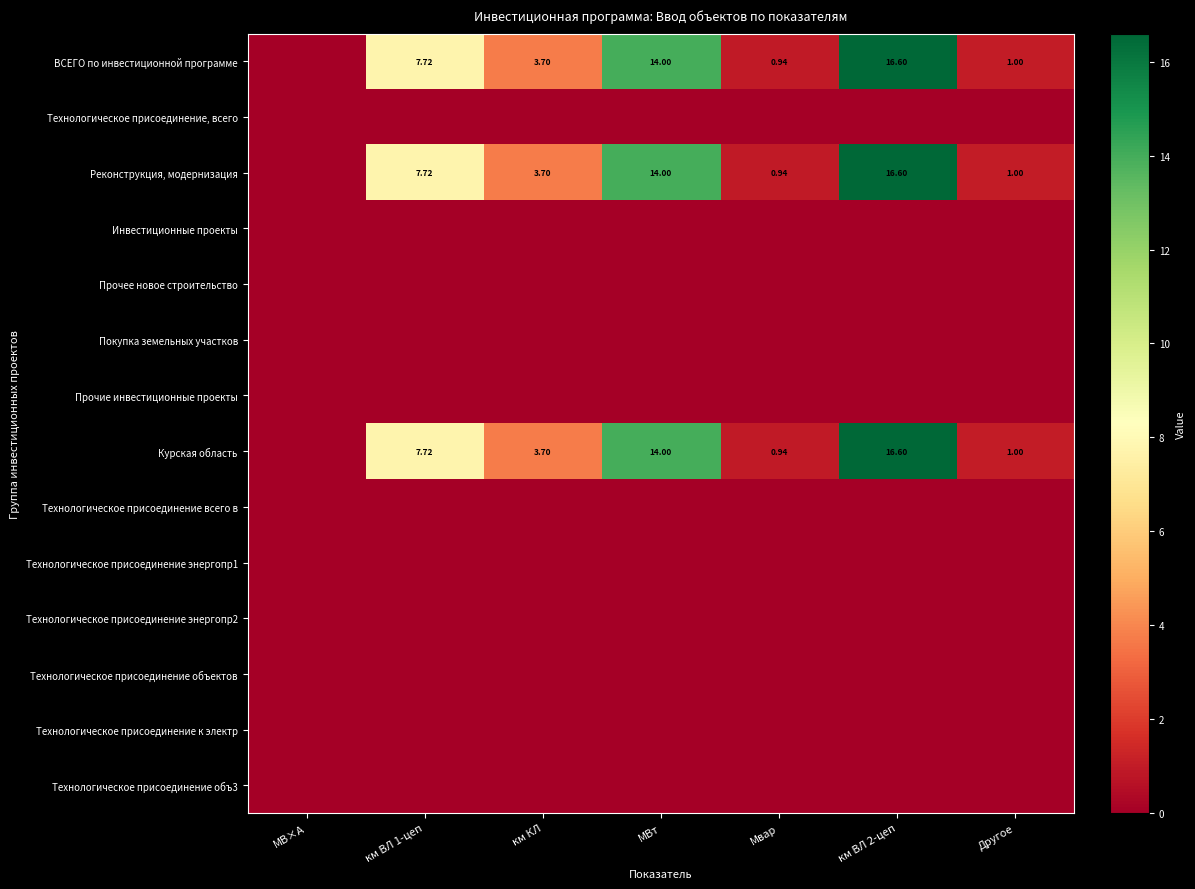

List the labels in order of Технологическое присоединение к электр value, smallest first.

МВ×А, км ВЛ 1-цеп, км КЛ, МВт, Мвар, км ВЛ 2-цеп, Другое